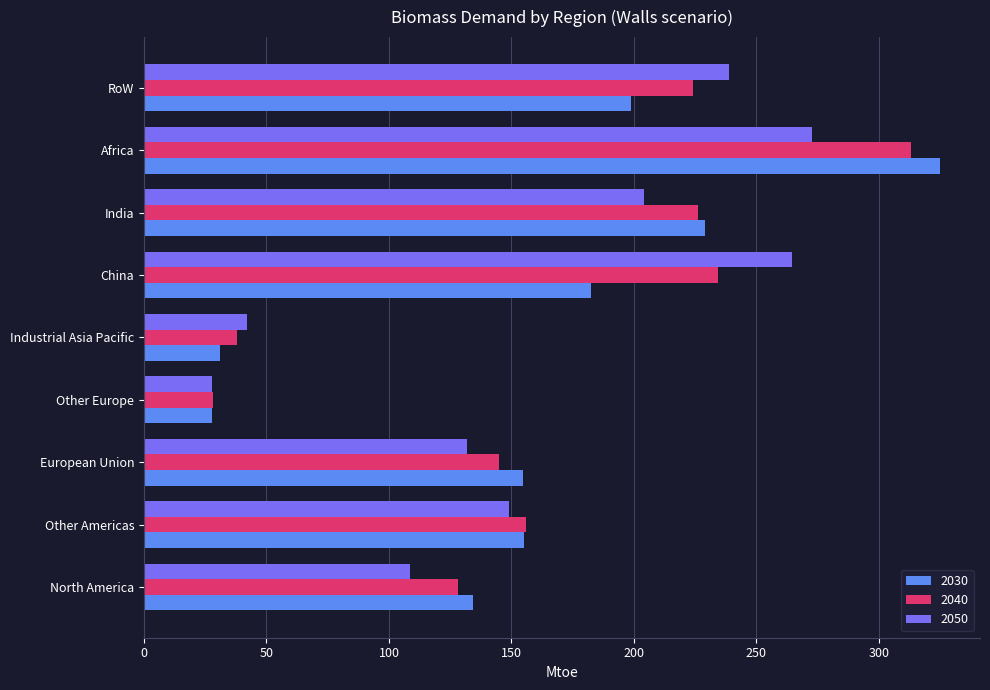

What value does the 2040 series have at Other Europe?

28.0